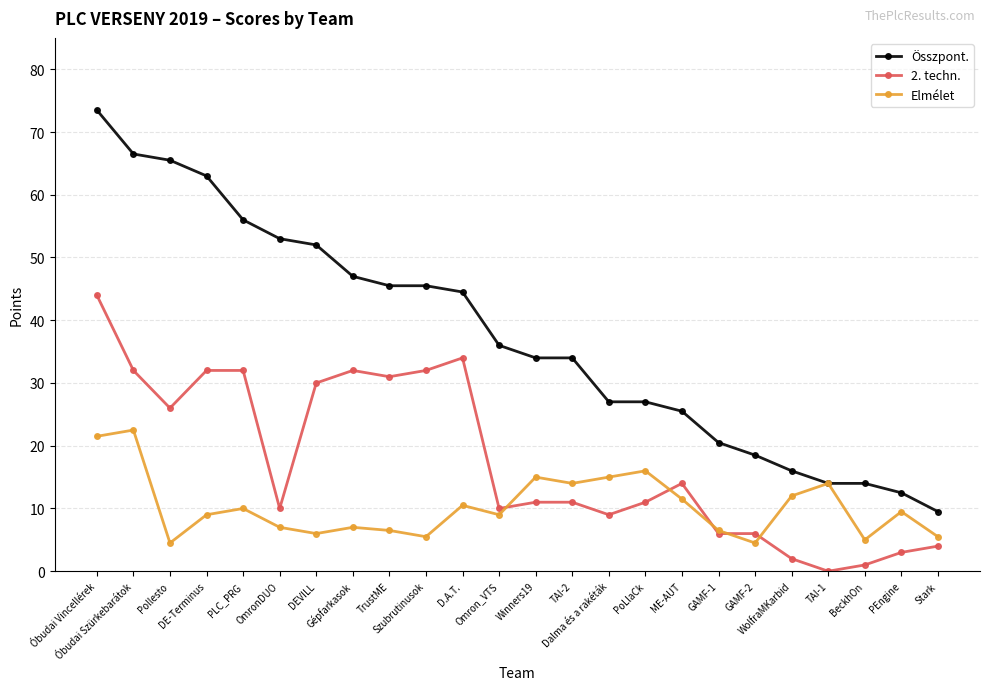

At which label does Összpont. first exceed 36?

Óbudai Vincellérek